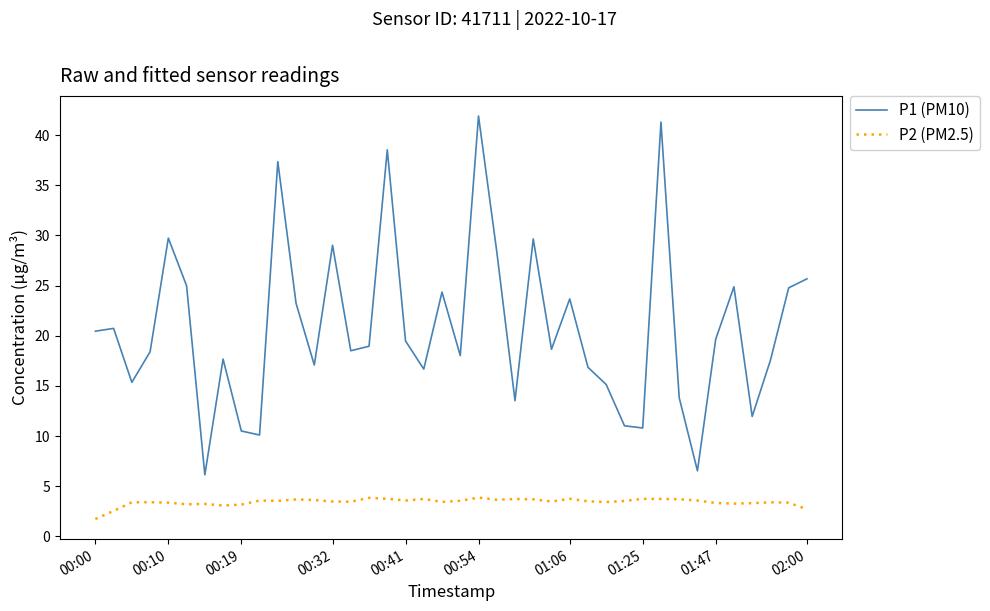

What is the greatest value displayed?

41.9